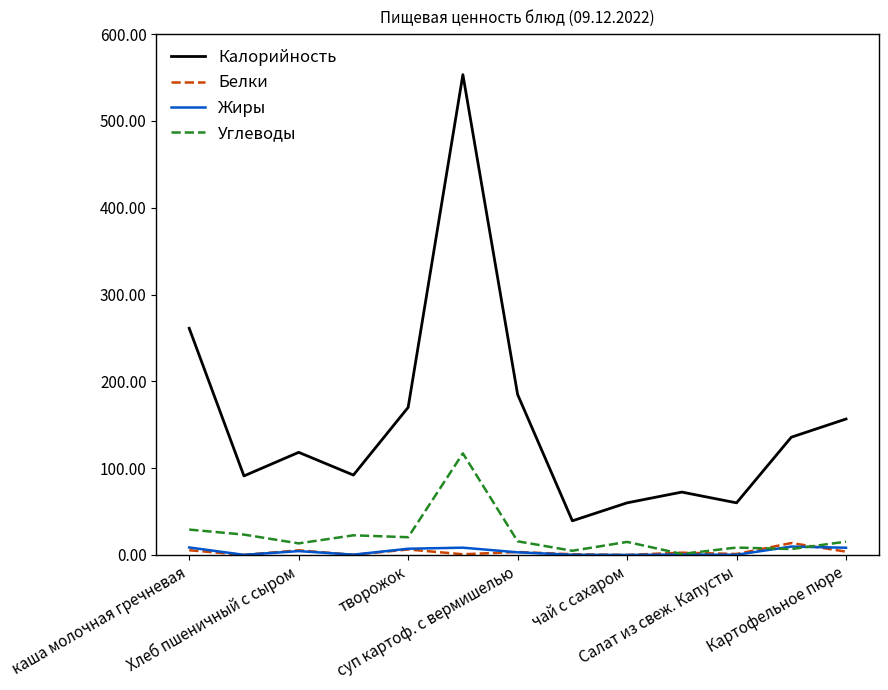

What is the average value of the Жиры series?

3.9